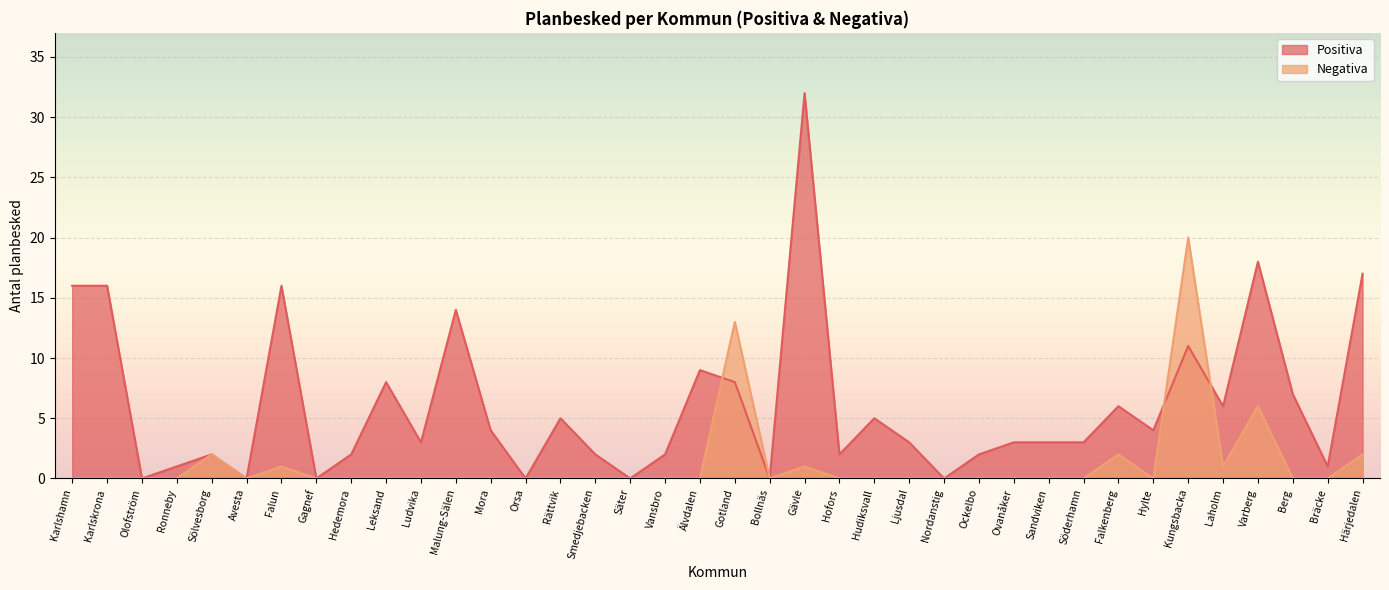

Reading left to right, what are all the values shown in this chart?

Positiva: Karlshamn=16	Karlskrona=16	Olofström=0	Ronneby=1	Sölvesborg=2	Avesta=0	Falun=16	Gagnef=0	Hedemora=2	Leksand=8	Ludvika=3	Malung-Sälen=14	Mora=4	Orsa=0	Rättvik=5	Smedjebacken=2	Säter=0	Vansbro=2	Älvdalen=9	Gotland=8	Bollnäs=0	Gävle=32	Hofors=2	Hudiksvall=5	Ljusdal=3	Nordanstig=0	Ockelbo=2	Ovanåker=3	Sandviken=3	Söderhamn=3	Falkenberg=6	Hylte=4	Kungsbacka=11	Laholm=6	Varberg=18	Berg=7	Bräcke=1	Härjedalen=17
Negativa: Karlshamn=0	Karlskrona=0	Olofström=0	Ronneby=0	Sölvesborg=2	Avesta=0	Falun=1	Gagnef=0	Hedemora=0	Leksand=0	Ludvika=0	Malung-Sälen=0	Mora=0	Orsa=0	Rättvik=0	Smedjebacken=0	Säter=0	Vansbro=0	Älvdalen=0	Gotland=13	Bollnäs=0	Gävle=1	Hofors=0	Hudiksvall=0	Ljusdal=0	Nordanstig=0	Ockelbo=0	Ovanåker=0	Sandviken=0	Söderhamn=0	Falkenberg=2	Hylte=0	Kungsbacka=20	Laholm=1	Varberg=6	Berg=0	Bräcke=0	Härjedalen=2